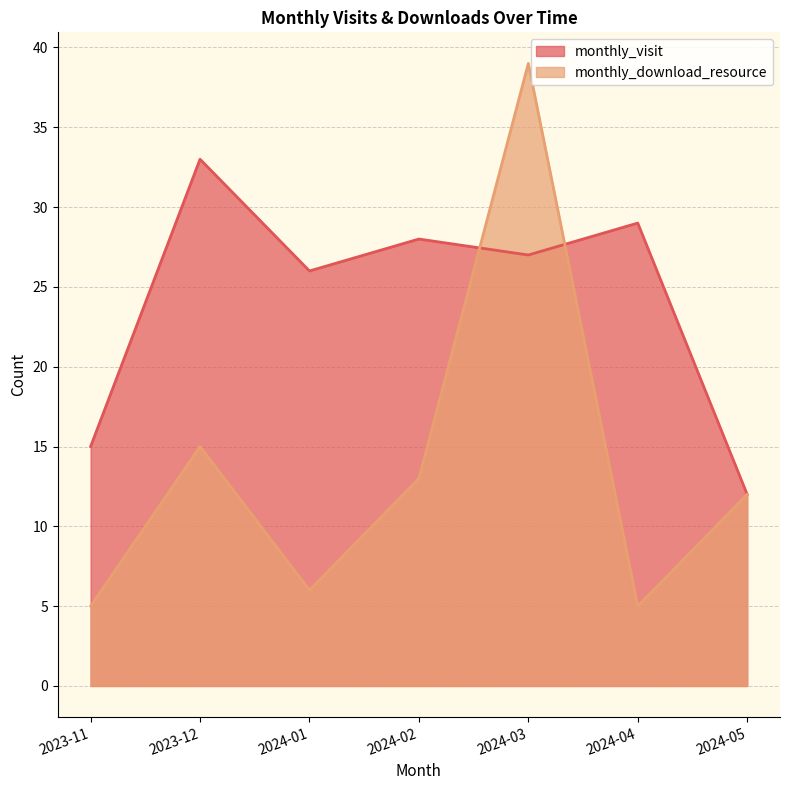

At which label does monthly_download_resource reach its peak?

2024-03